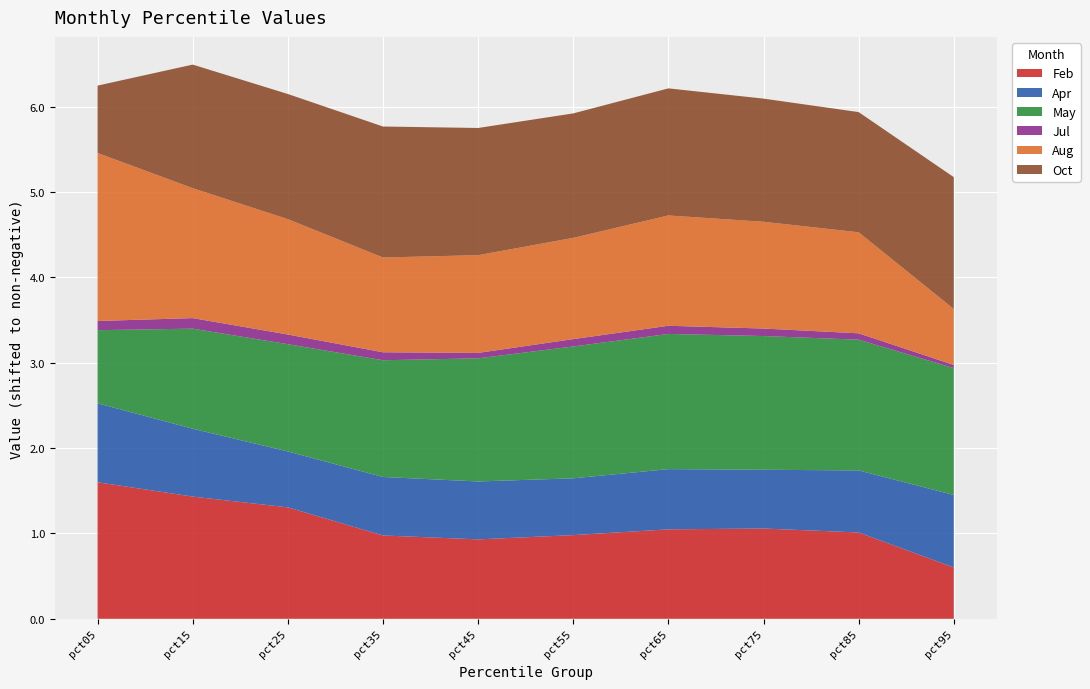

Reading left to right, list all the values displayed in this chart.

Feb: pct05=1.6	pct15=1.4	pct25=1.3	pct35=1.0	pct45=0.9	pct55=1.0	pct65=1.0	pct75=1.1	pct85=1.0	pct95=0.6
Apr: pct05=0.9	pct15=0.8	pct25=0.7	pct35=0.7	pct45=0.7	pct55=0.7	pct65=0.7	pct75=0.7	pct85=0.7	pct95=0.8
May: pct05=0.9	pct15=1.2	pct25=1.3	pct35=1.4	pct45=1.4	pct55=1.5	pct65=1.6	pct75=1.6	pct85=1.5	pct95=1.5
Jul: pct05=0.1	pct15=0.1	pct25=0.1	pct35=0.1	pct45=0.1	pct55=0.1	pct65=0.1	pct75=0.1	pct85=0.1	pct95=0.0
Aug: pct05=2.0	pct15=1.5	pct25=1.4	pct35=1.1	pct45=1.1	pct55=1.2	pct65=1.3	pct75=1.3	pct85=1.2	pct95=0.7
Oct: pct05=0.8	pct15=1.4	pct25=1.5	pct35=1.5	pct45=1.5	pct55=1.5	pct65=1.5	pct75=1.4	pct85=1.4	pct95=1.5